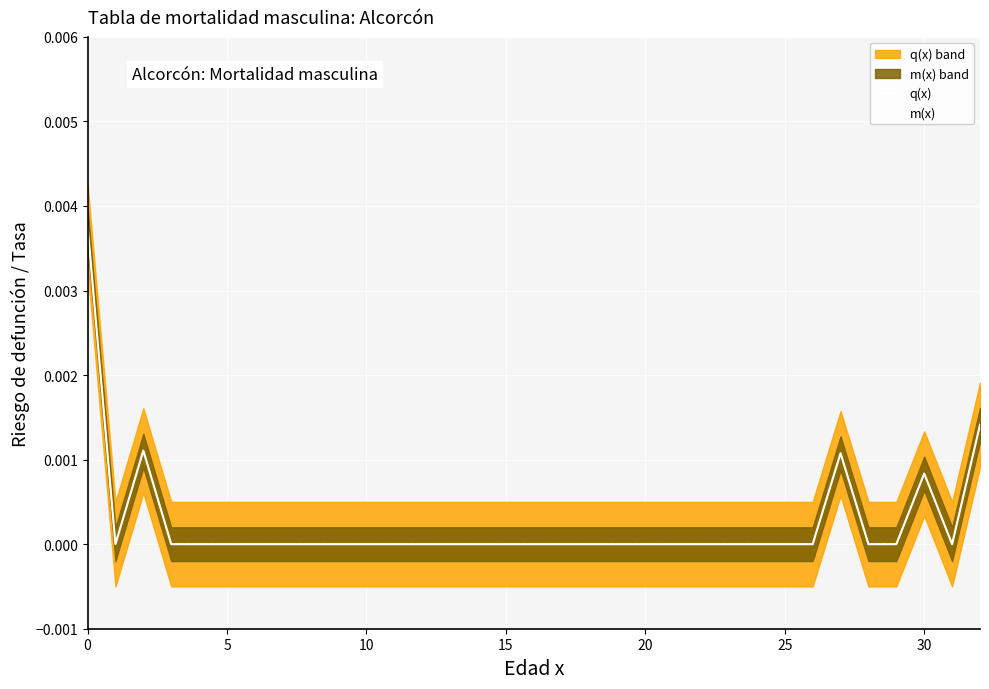

The value of m(x) at 10 is 0.0. True or false?

True